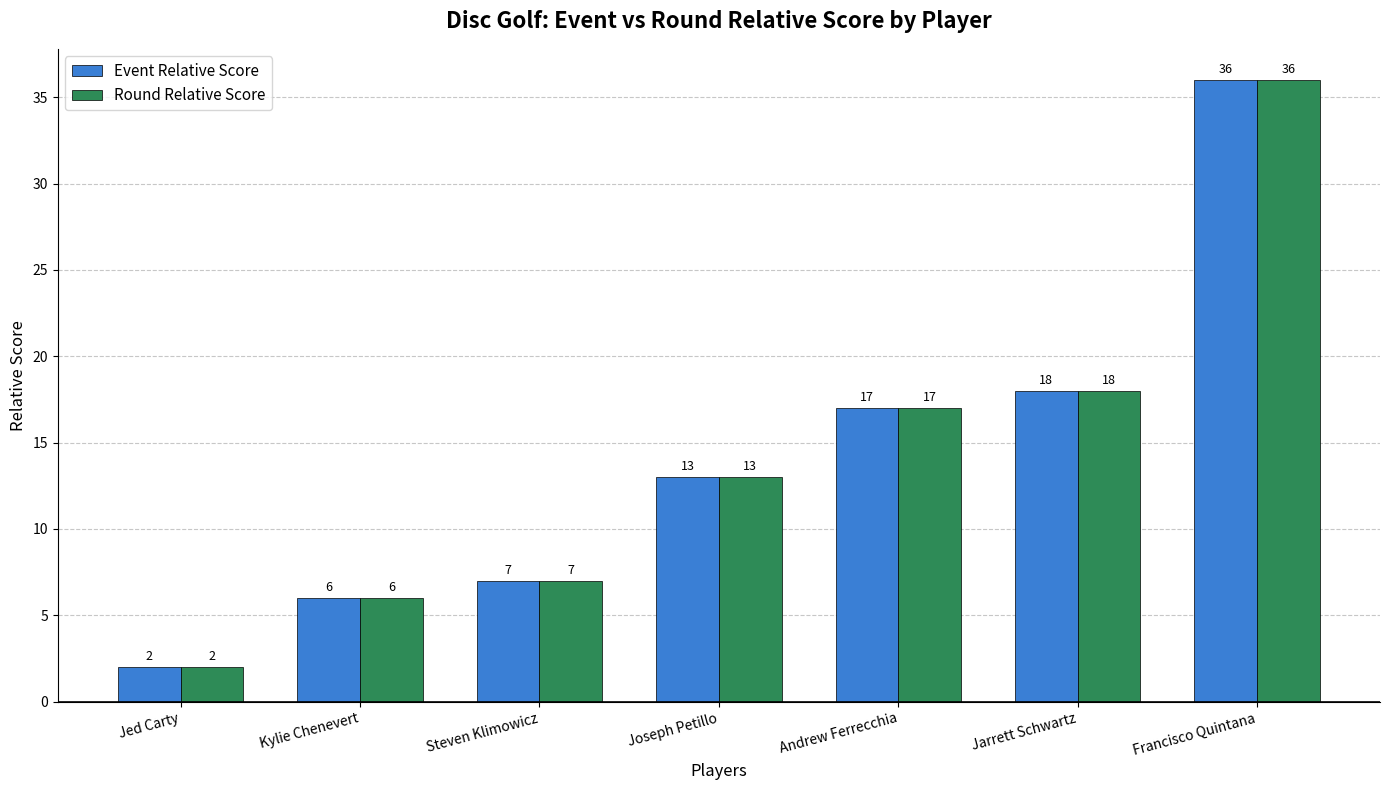

What is the average value of the Event Relative Score series?

14